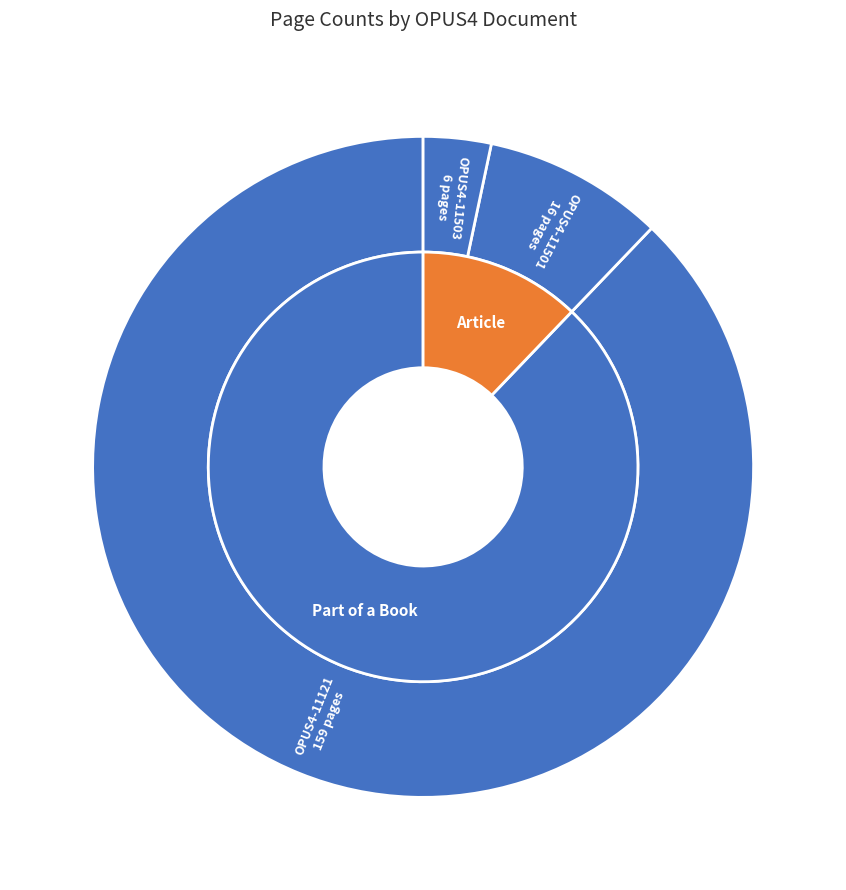

Which slice is the largest?

OPUS4-11121